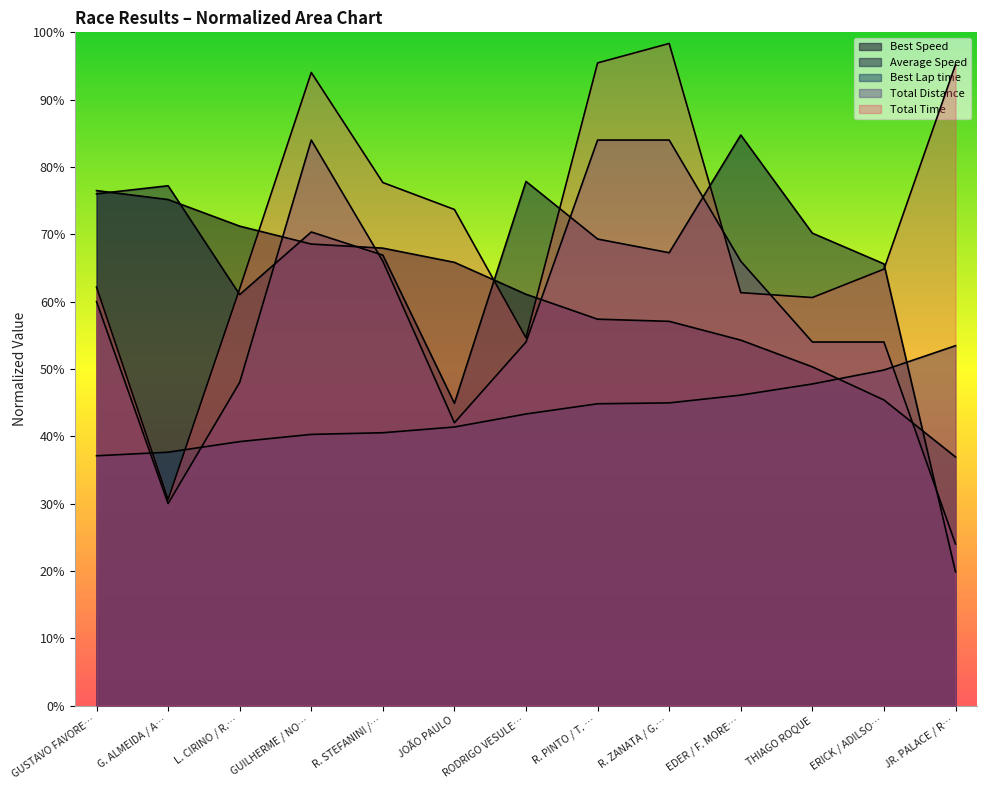

At which category does Total Time reach its first local valley?

G. ALMEIDA / A…